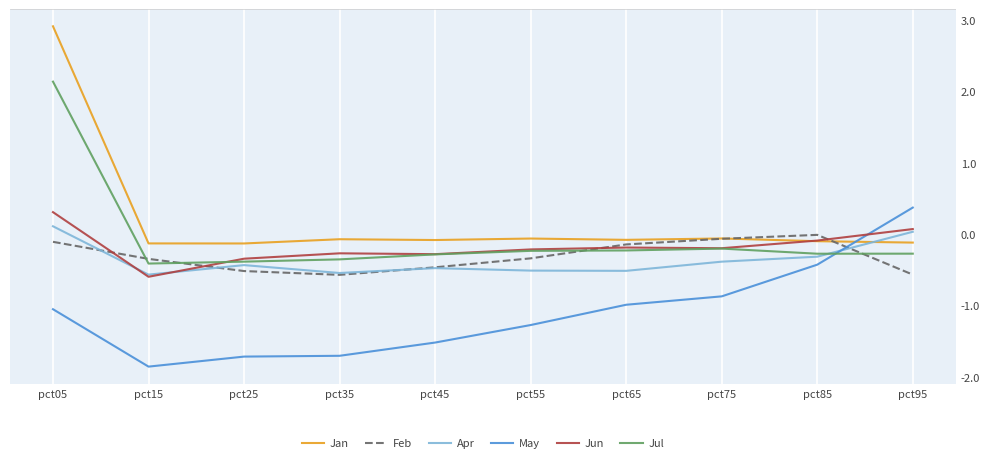

Which series changed the most between pct25 and pct45?

May